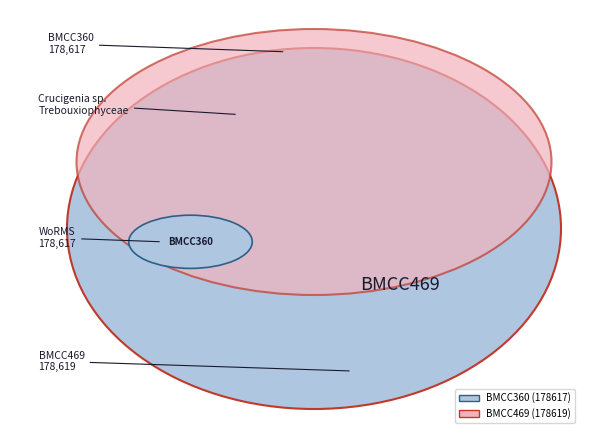

To the nearest percent, what is the average slice percentage?

50%